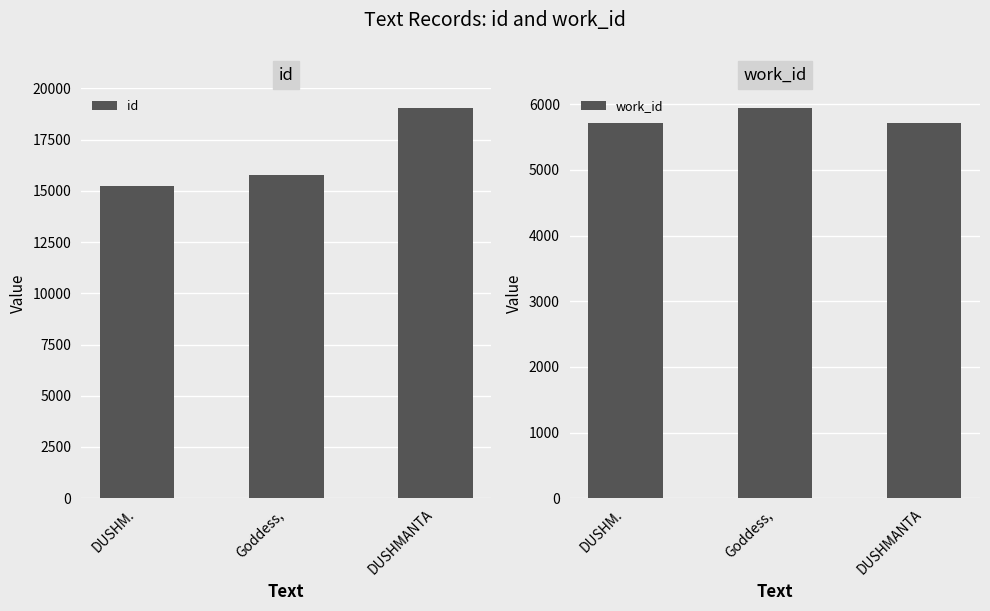

How many data points in work_id are above 5721?

1